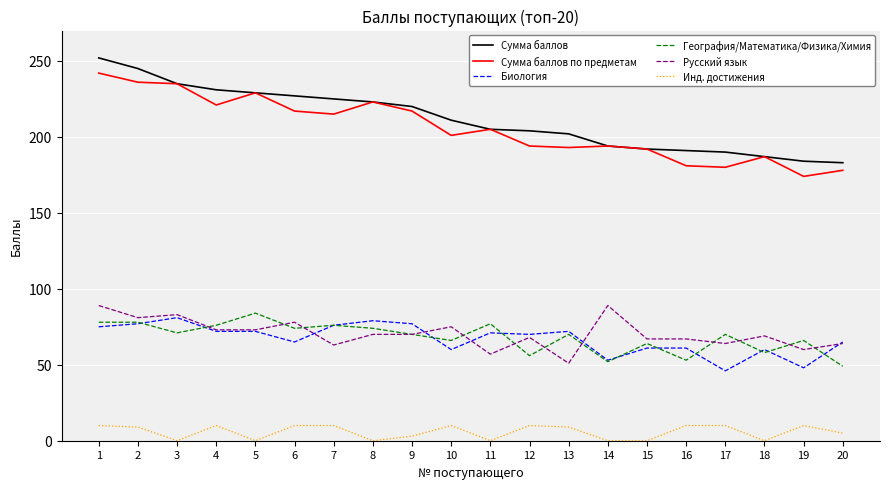

Which series has the largest total across all categories?

Сумма баллов